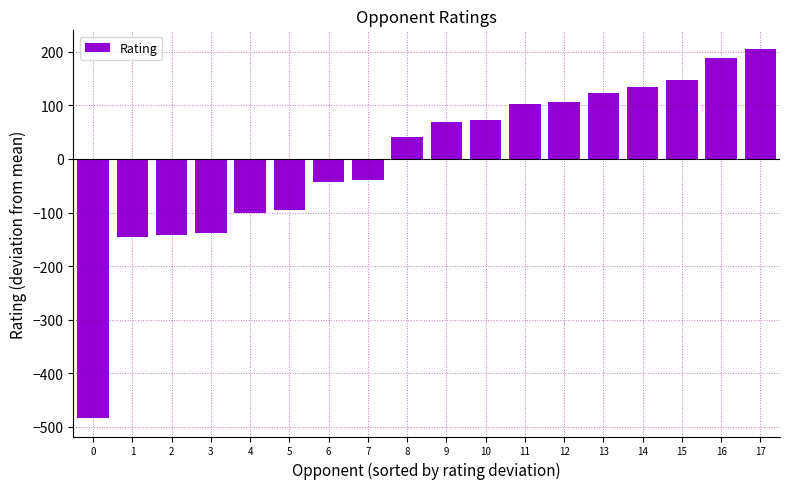

What is the value of the 8th bar from the left?

-39.5